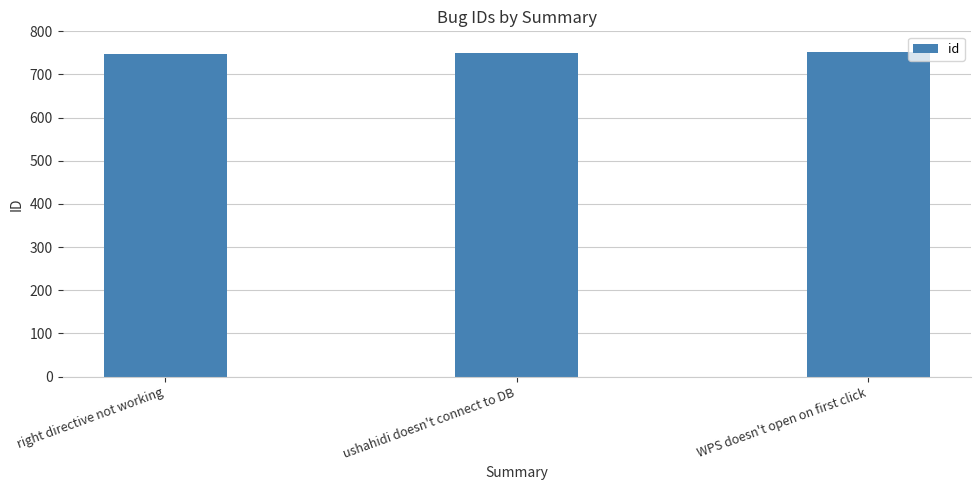

Does the chart contain stacked bars?

No